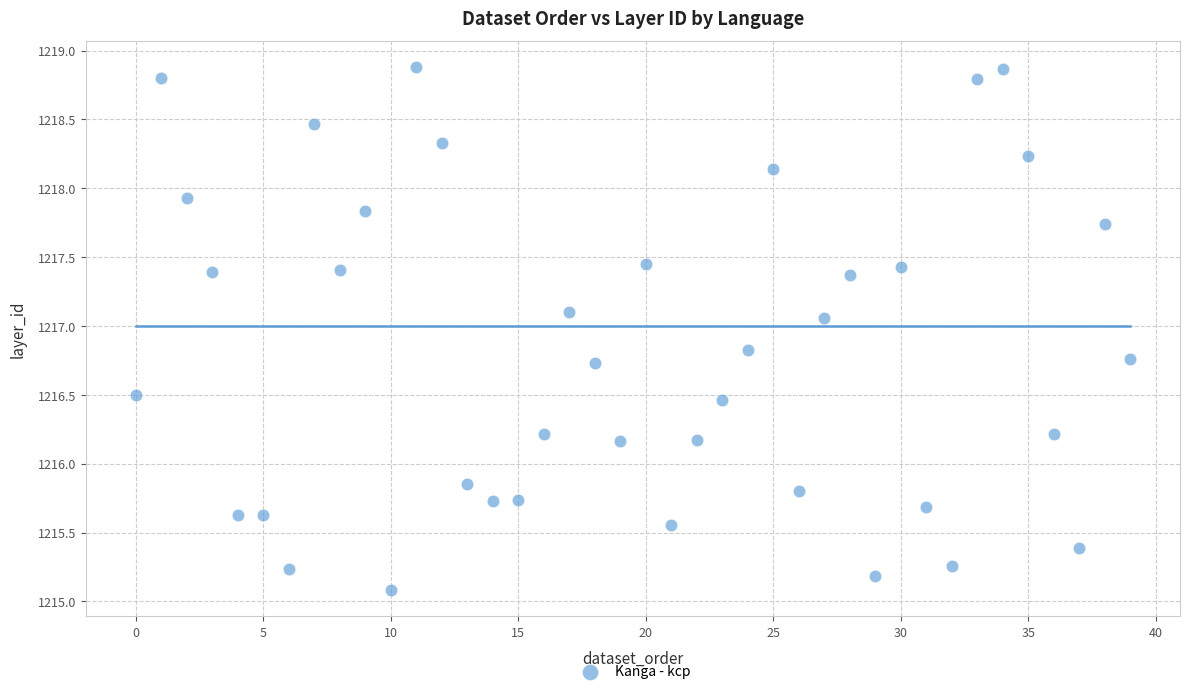

What is the range of Y values (max minus min)?

3.8